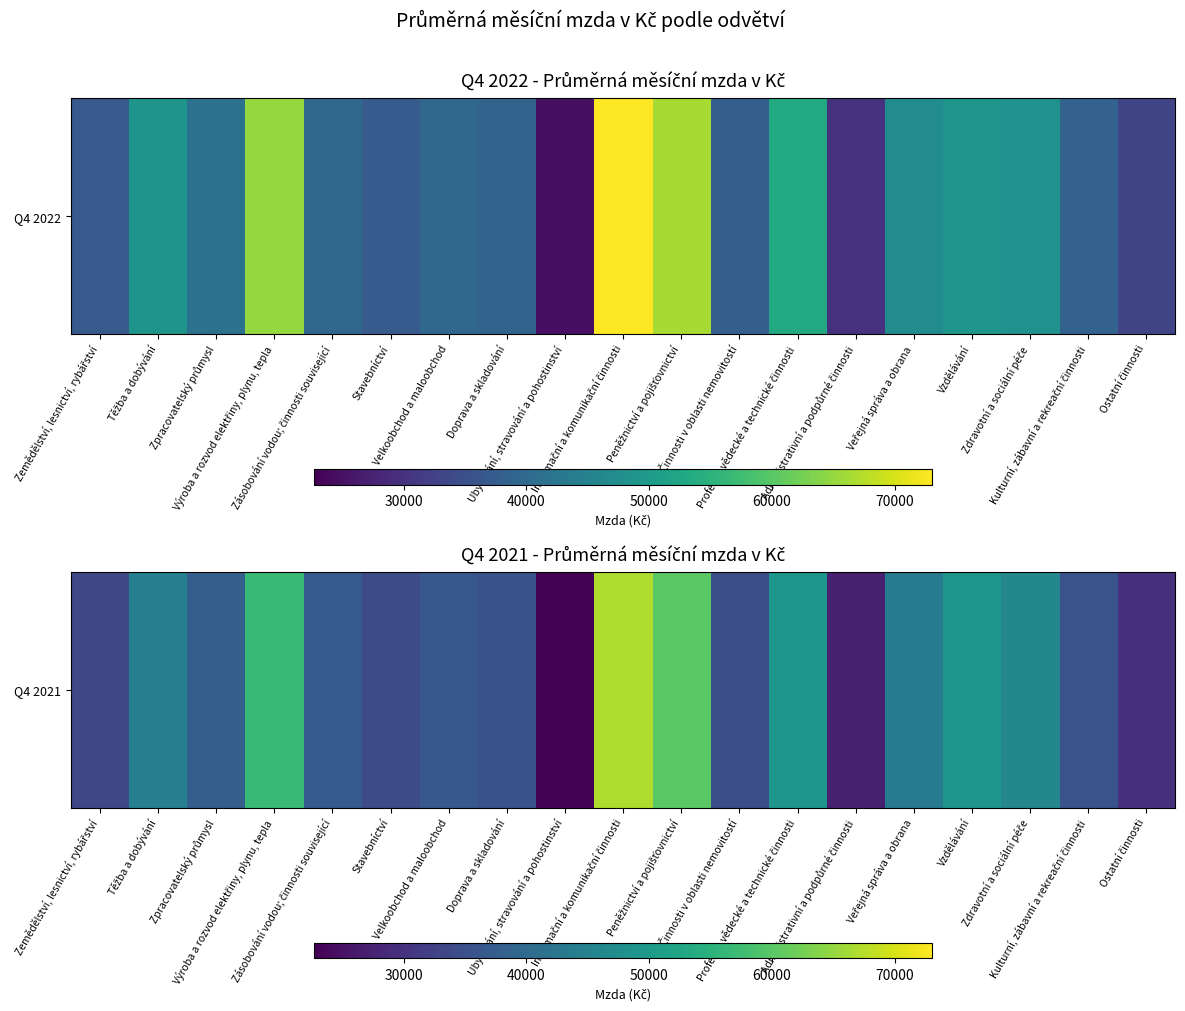

What is the difference between the values at Ostatní činnosti and Zdravotní a sociální péče?

16331.5